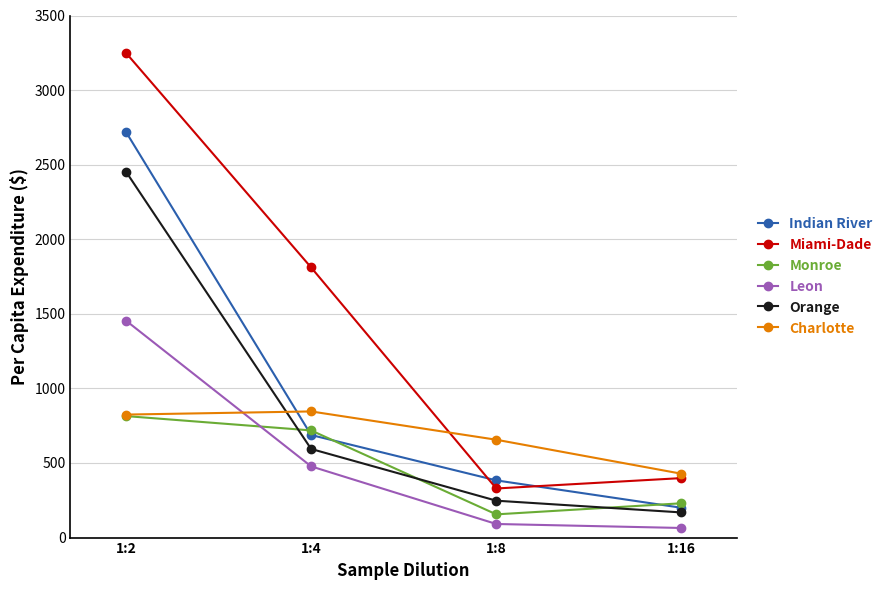

The value of Indian River at 1:8 is 130.2. True or false?

False